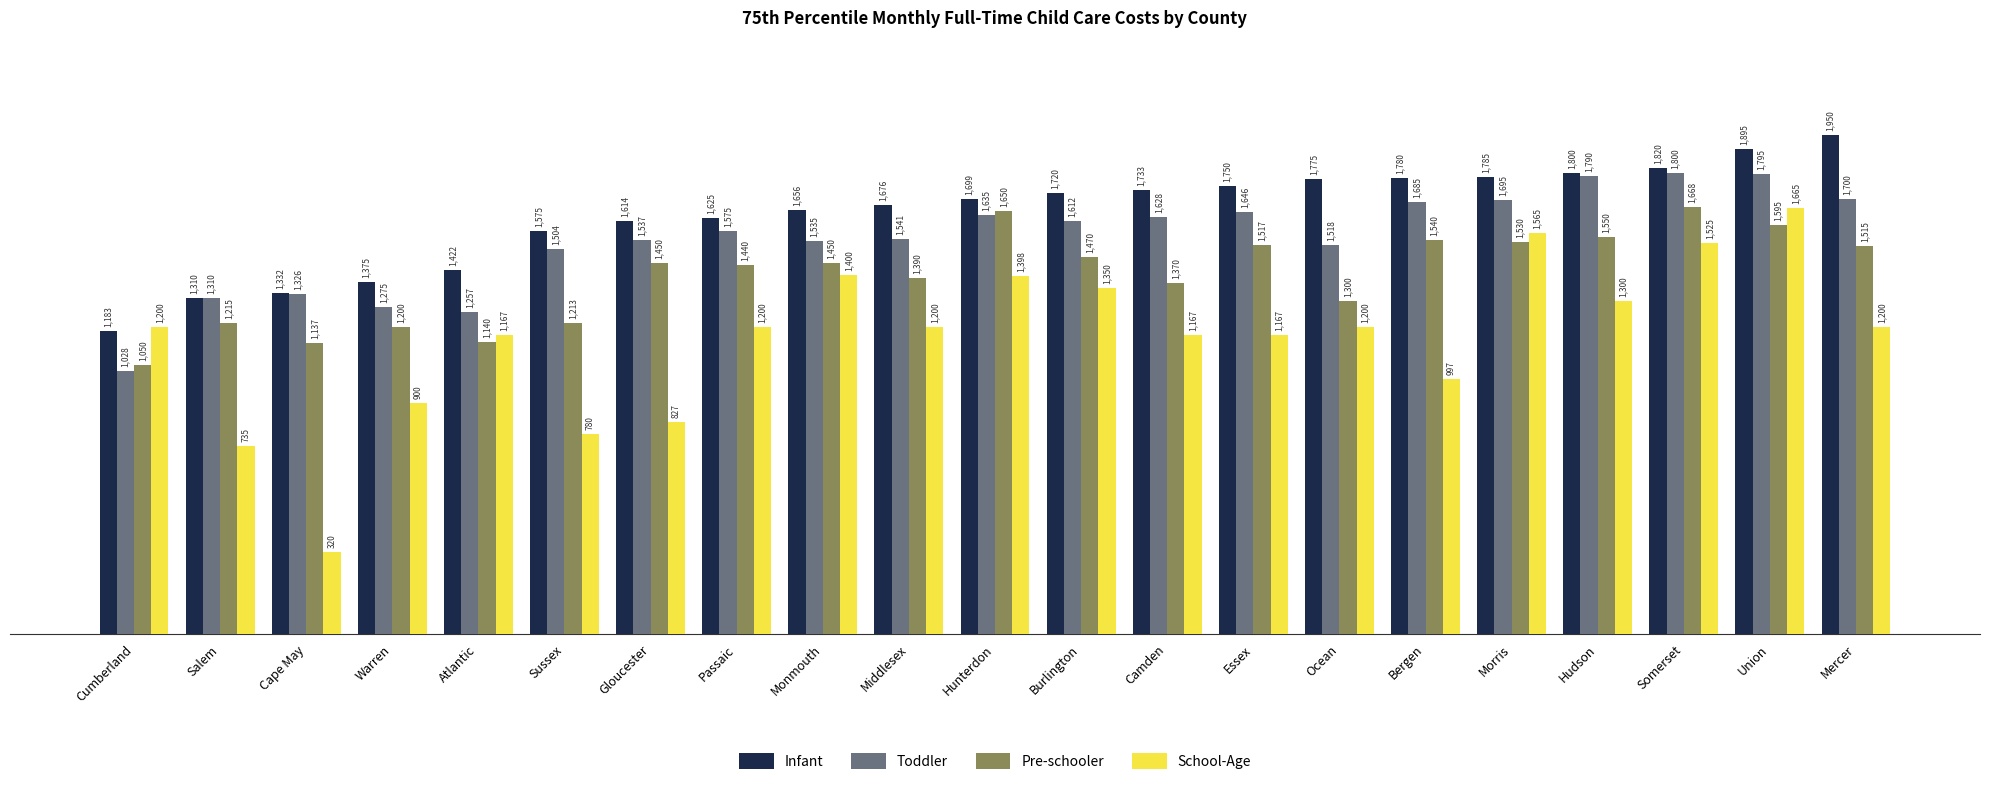

What is the sum of all Toddler values?

32392